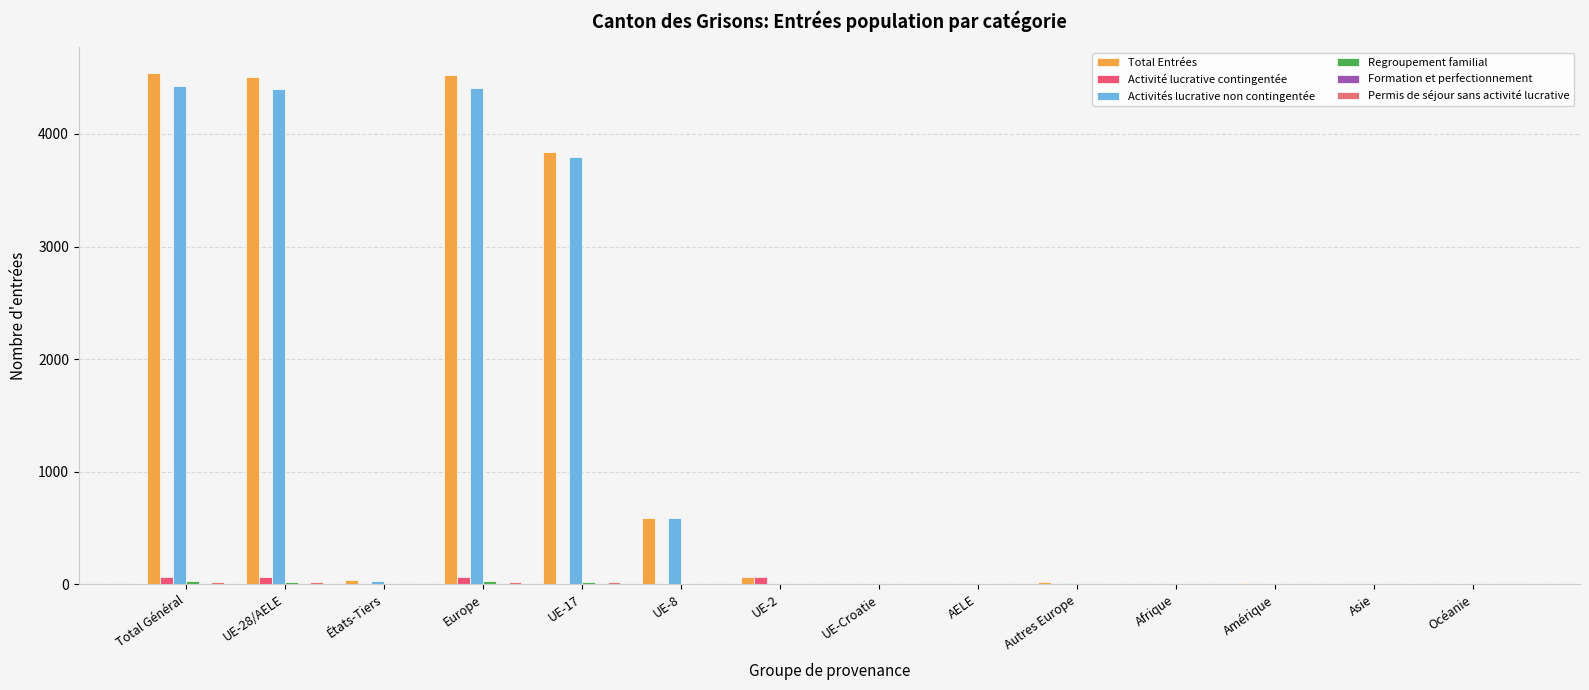

At which label does Activités lucrative non contingentée reach its minimum?

Asie